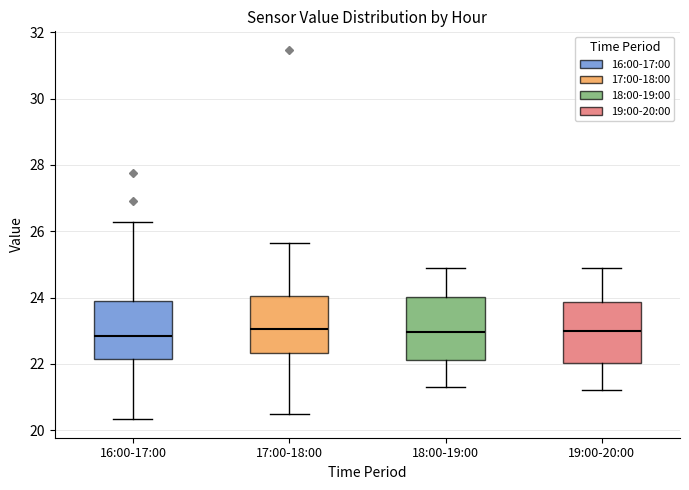

Reading left to right, read every box against the y-axis: the position of its median line, the range the box covers, and the ends of its whiskers. The values are not printed on the chart, so give them approximately, as read against the axis.

16:00-17:00: median 22.8, box 22.2 to 24.0, whiskers 20.4 to 26.2
17:00-18:00: median 23.0, box 22.4 to 24.0, whiskers 20.6 to 25.6
18:00-19:00: median 23.0, box 22.2 to 24.0, whiskers 21.4 to 25.0
19:00-20:00: median 23.0, box 22.0 to 23.8, whiskers 21.2 to 25.0